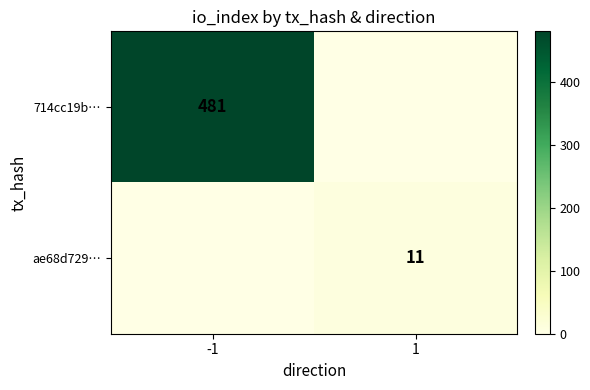

What is the difference between the highest and lowest values at 1?

11